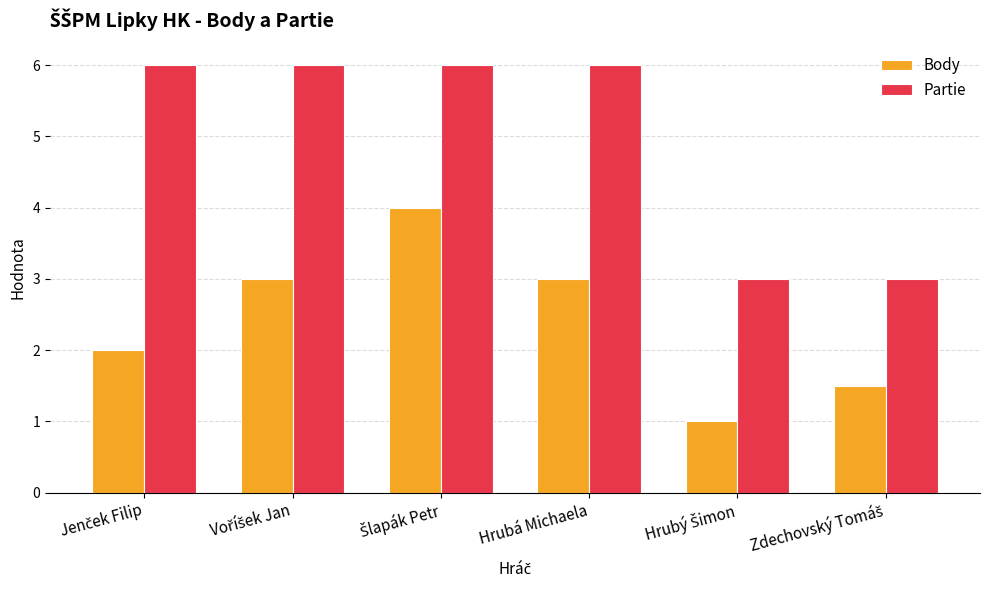

What is the sum of all Body values?

14.5